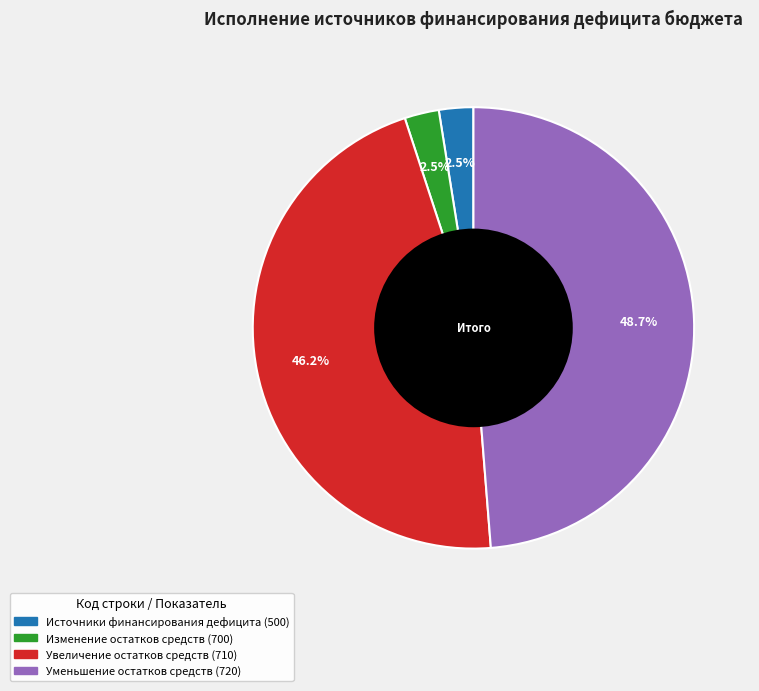

What is the largest slice in the pie chart?

Уменьшение остатков средств (720)